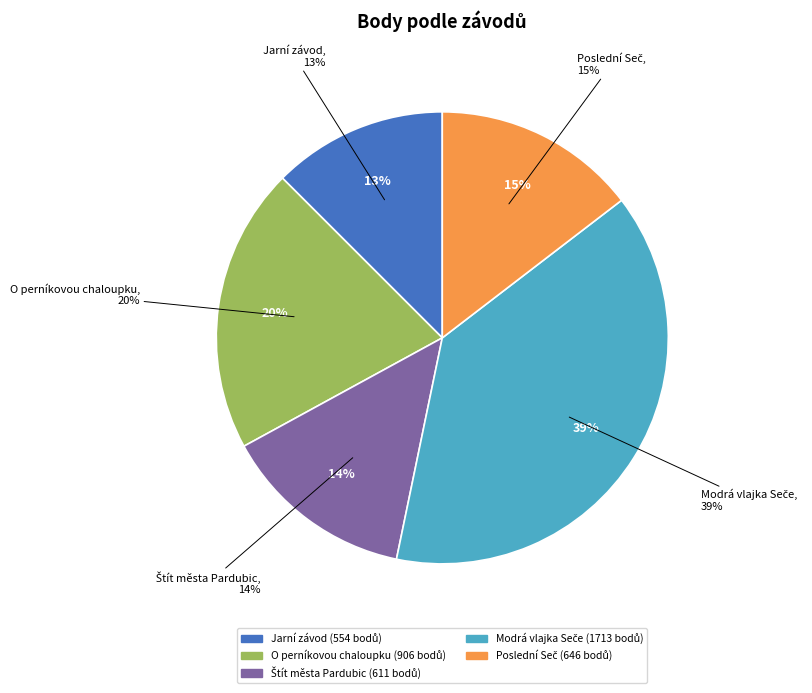

To the nearest percent, what percentage of the pie is 101903?

20%